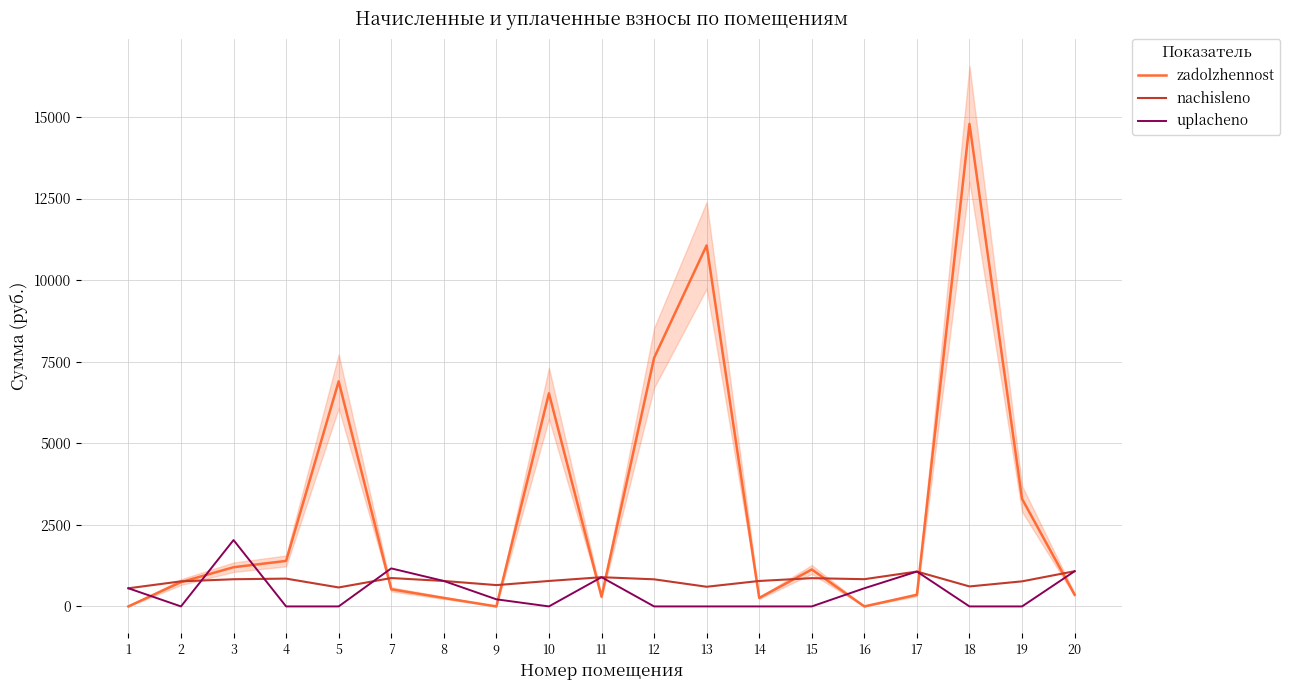

How many interior local peaks does the uplacheno series have?

4